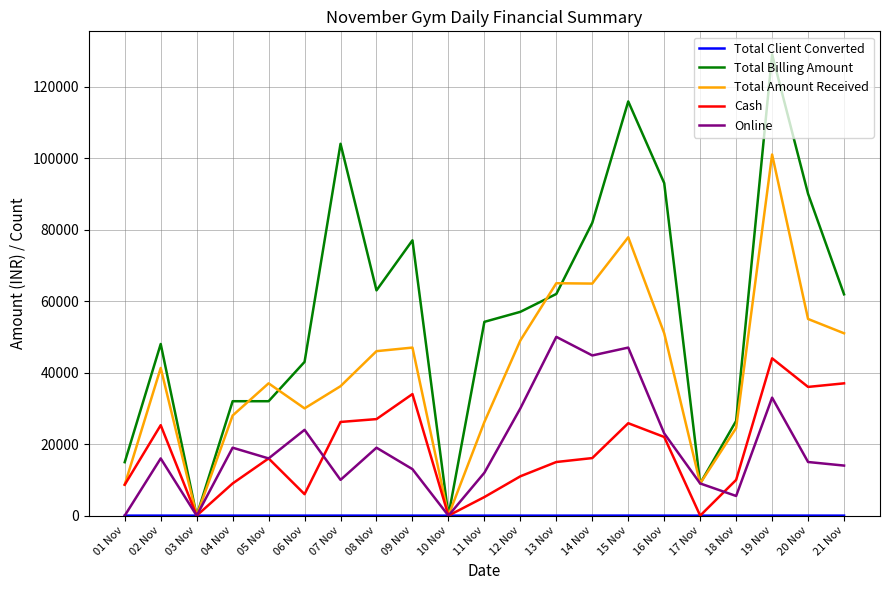

The value of Total Billing Amount at 13 Nov is 62000. True or false?

True